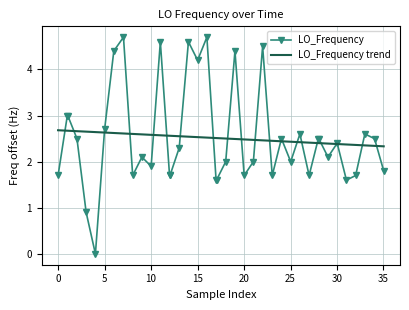

What is the greatest value displayed?

4.7